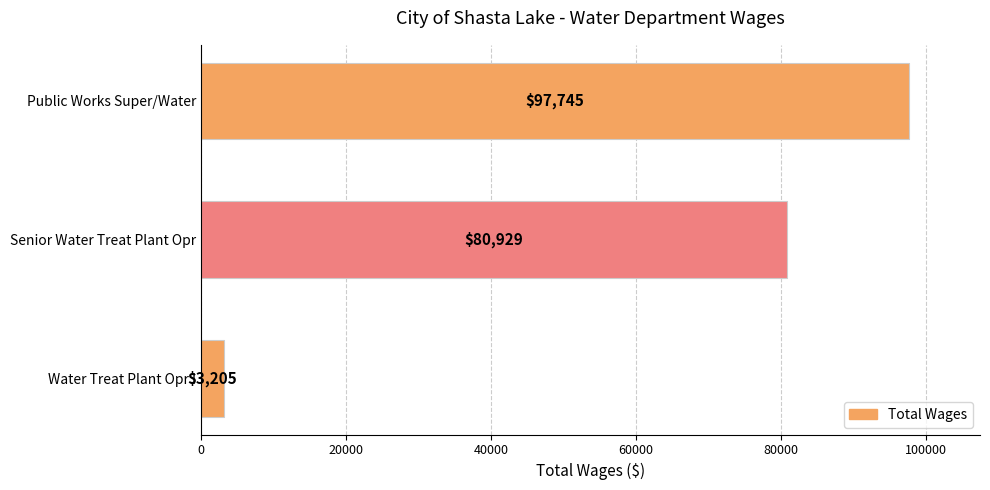

What is the average value?

60626